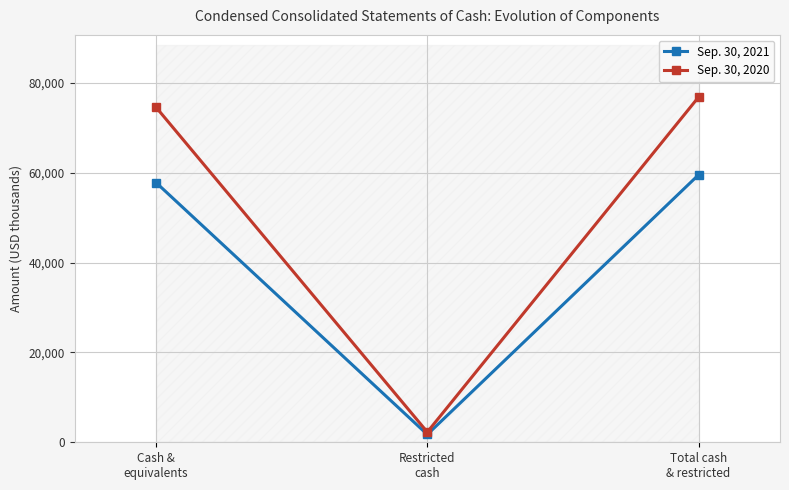

The value of Sep. 30, 2021 at Cash &
equivalents is 57841. True or false?

True